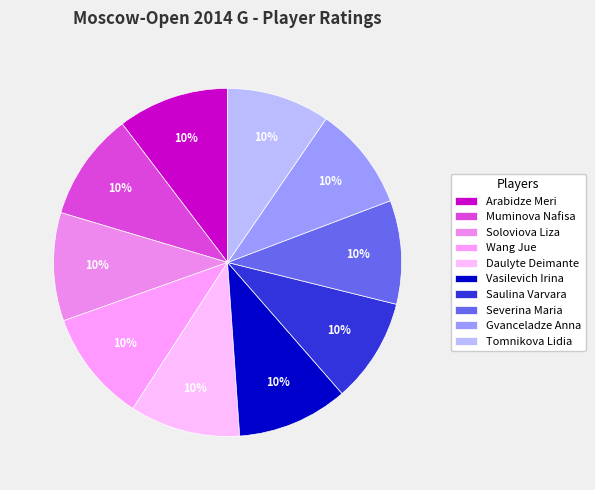

The Soloviova Liza slice represents 10% of the pie. True or false?

True